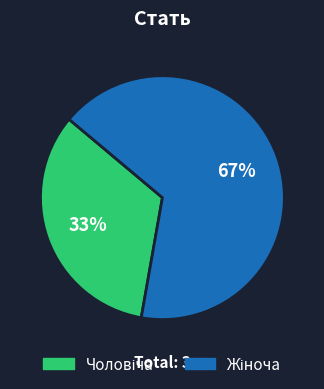

To the nearest percent, what is the average slice percentage?

50%